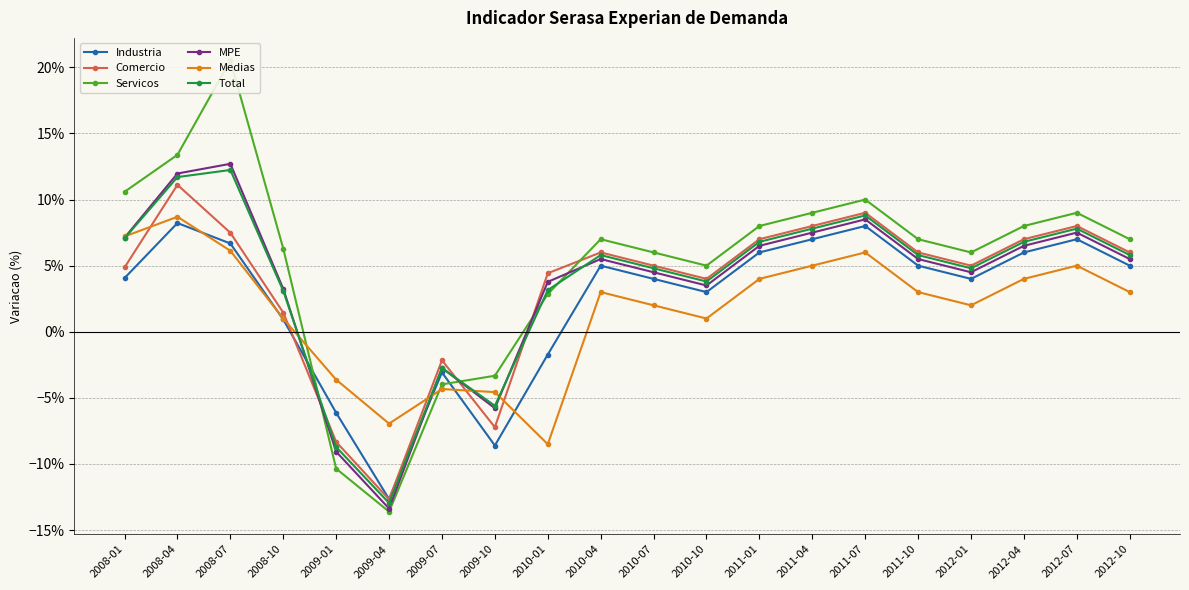

True or false: MPE and Servicos intersect in this chart.

True